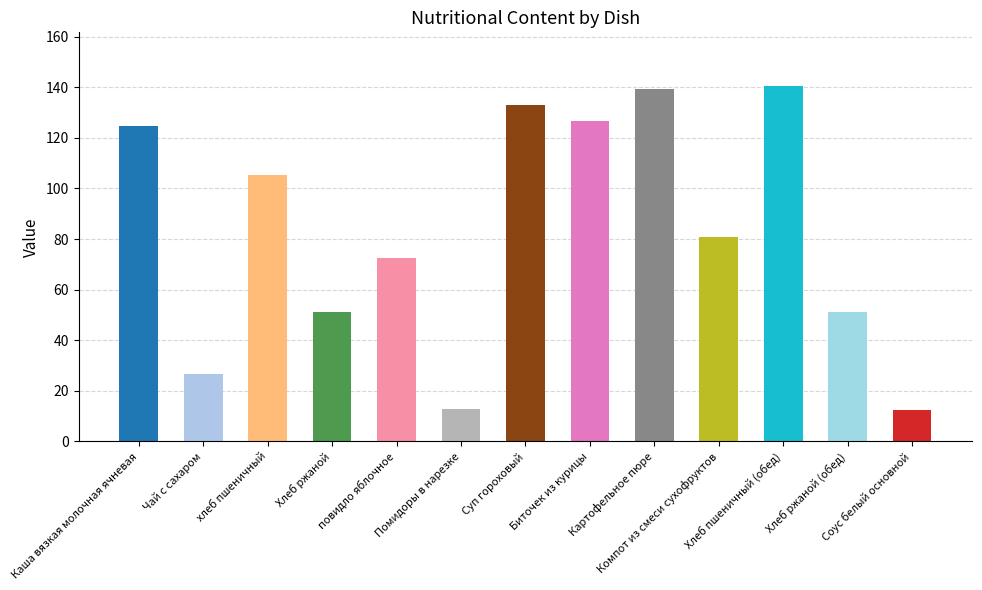

Count the number of categories in the chart.

13